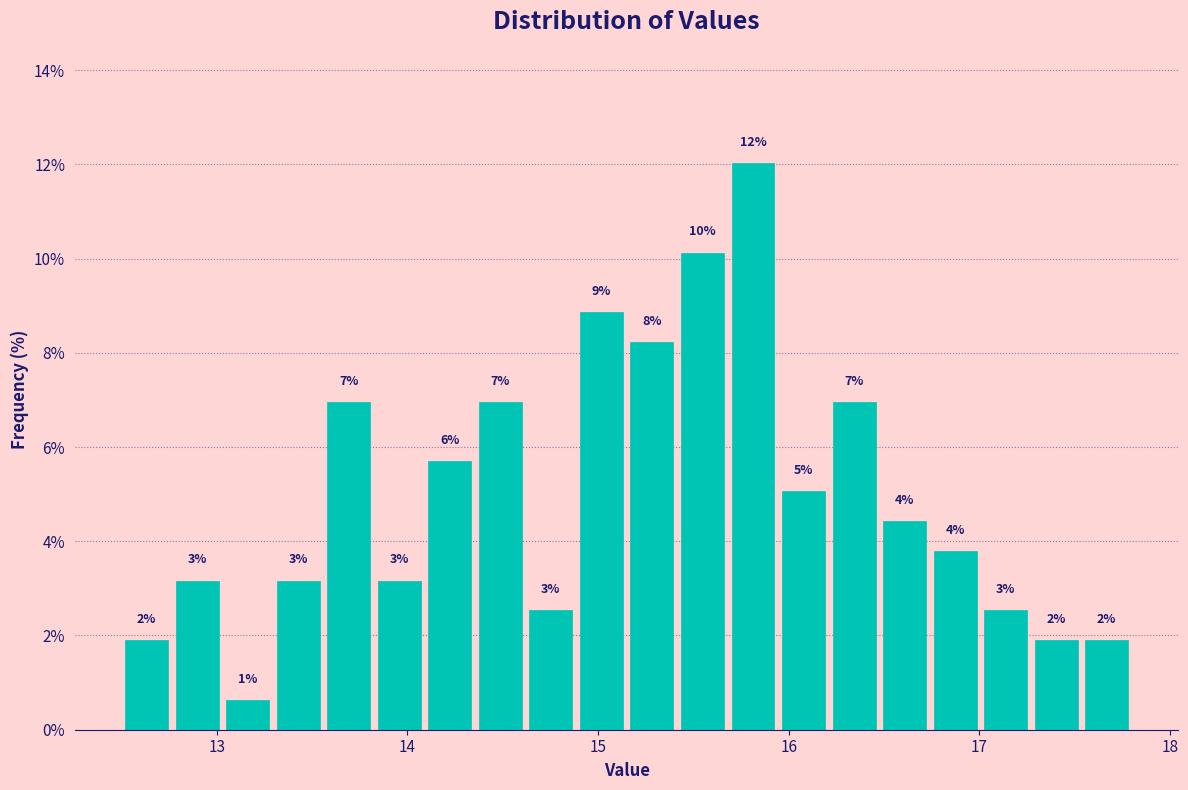

Around what value on the x-axis is the tallest bar? Give the approximate position of its centre, as read against the axis.

15.8